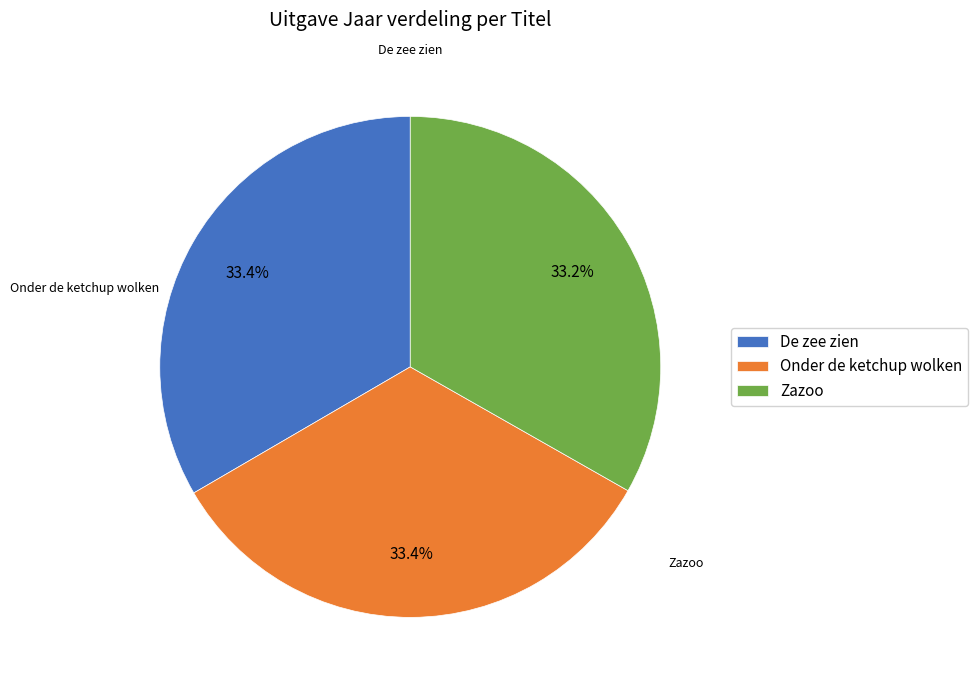

Approximately how many times larger is the value at De zee zien compared to Zazoo?

1.0